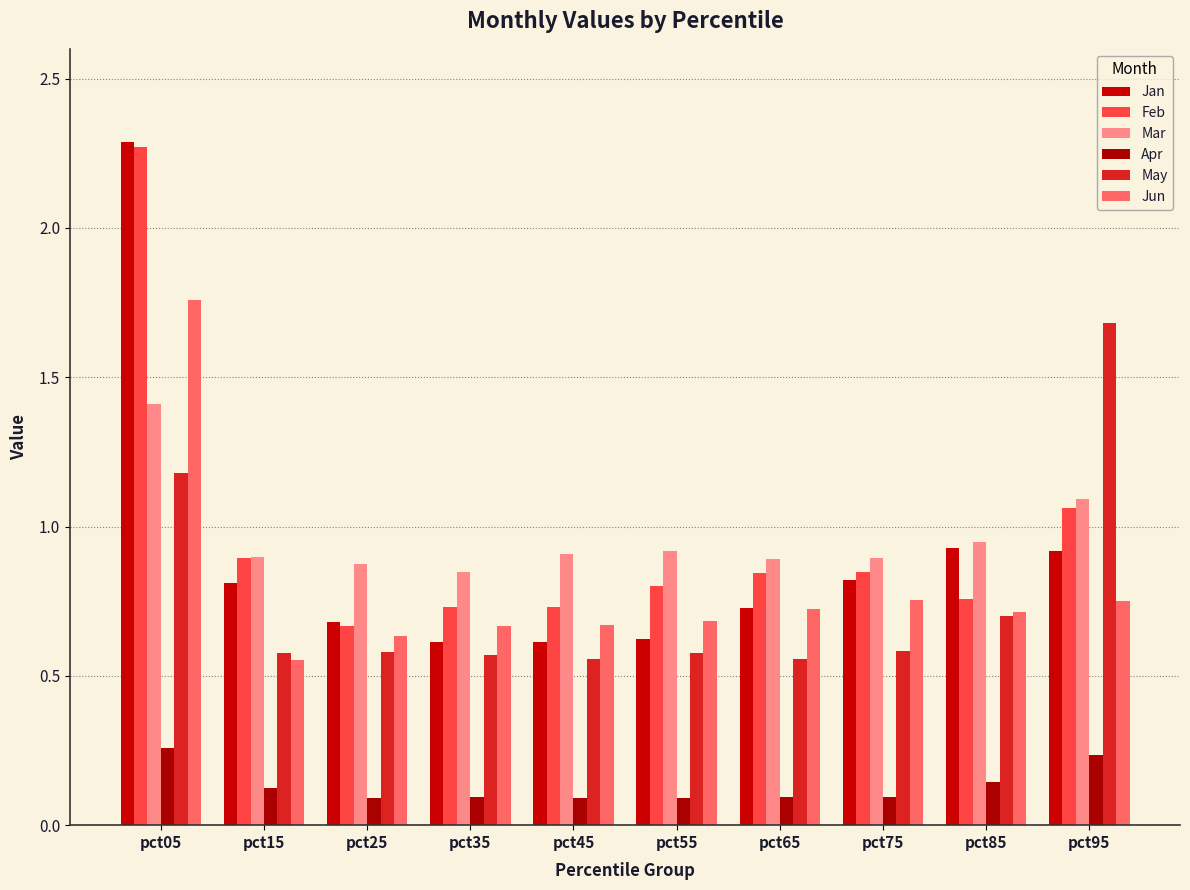

Which series has the widest spread of values?

Jan